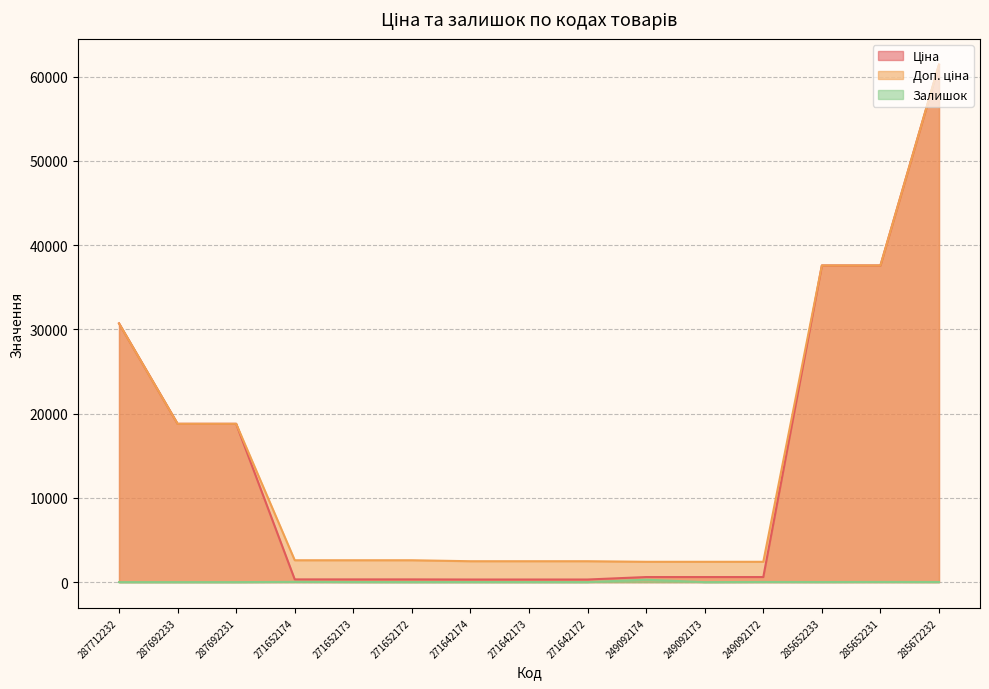

Which label corresponds to the largest value in the chart?

285672232